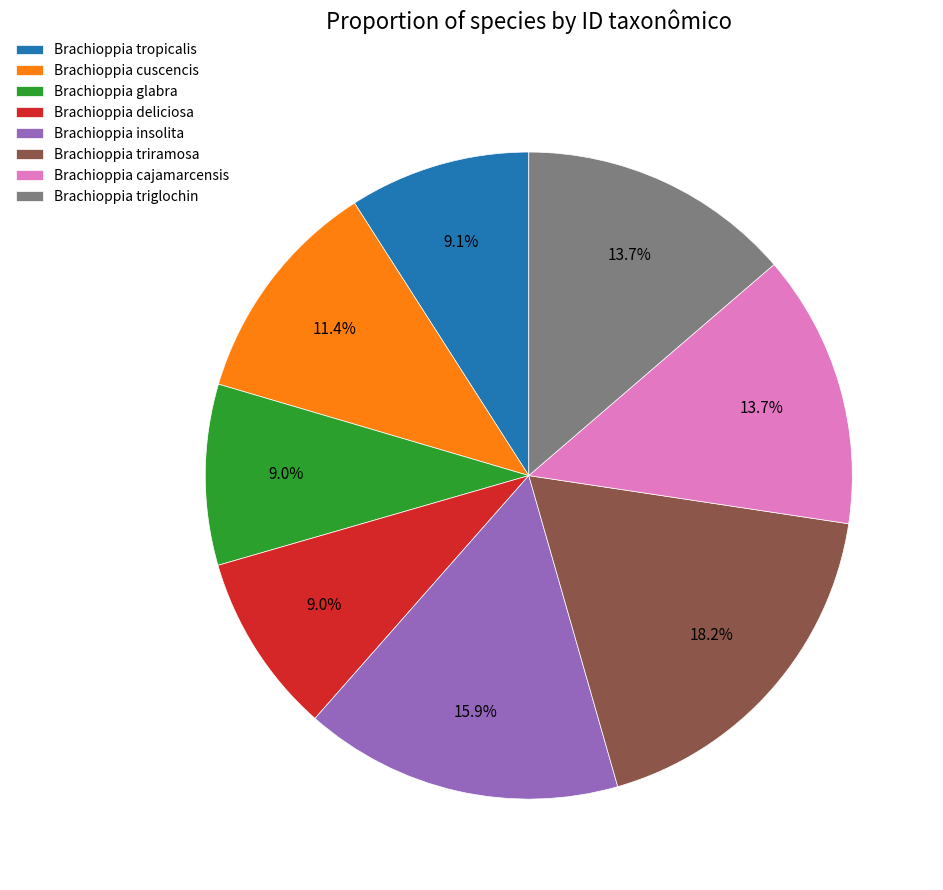

Which has a higher value, Brachioppia insolita or Brachioppia cajamarcensis?

Brachioppia insolita